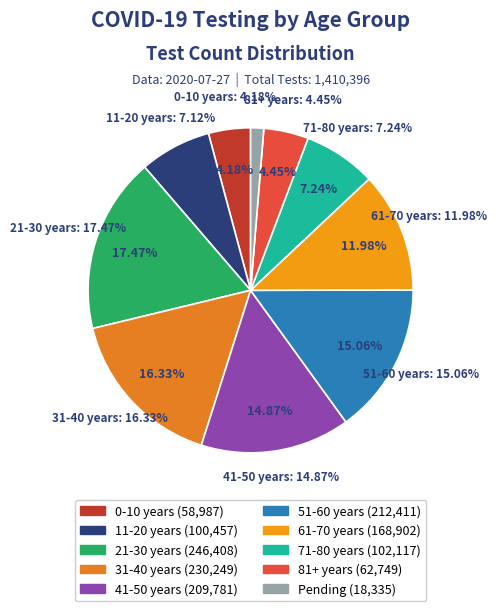

Which slice is the largest?

21-30 years